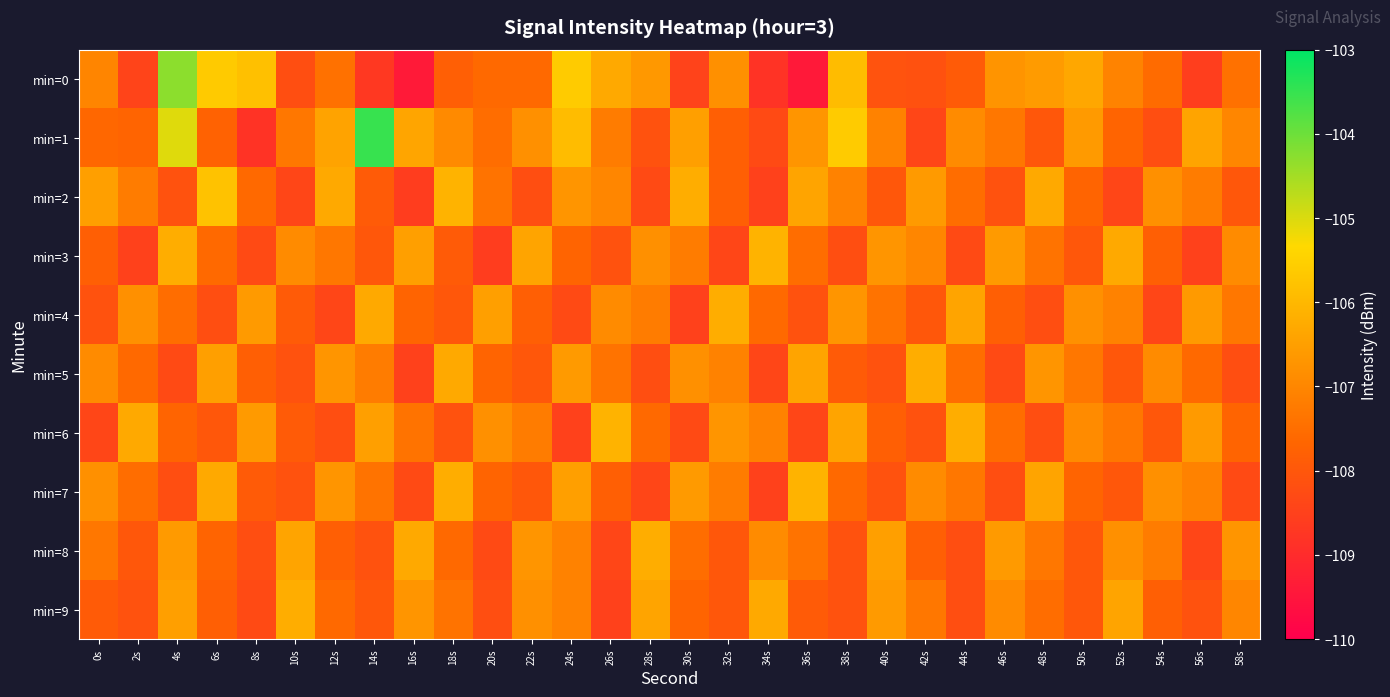

Reading left to right, transcribe all the data shown in this chart.

min=0: 0s=-107.0	2s=-108.4	4s=-104.3	6s=-105.6	8s=-105.8	10s=-108.2	12s=-107.4	14s=-108.7	16s=-109.4	18s=-107.8	20s=-107.6	22s=-107.6	24s=-105.6	26s=-106.3	28s=-106.6	30s=-108.5	32s=-106.8	34s=-108.8	36s=-109.4	38s=-105.9	40s=-108.1	42s=-108.1	44s=-107.9	46s=-106.7	48s=-106.6	50s=-106.3	52s=-107.1	54s=-107.5	56s=-108.6	58s=-107.4
min=1: 0s=-107.6	2s=-107.7	4s=-105.0	6s=-107.7	8s=-108.8	10s=-107.3	12s=-106.4	14s=-103.5	16s=-106.4	18s=-106.9	20s=-107.5	22s=-106.8	24s=-105.9	26s=-107.2	28s=-108.1	30s=-106.5	32s=-107.8	34s=-108.3	36s=-106.7	38s=-105.6	40s=-107.1	42s=-108.4	44s=-106.9	46s=-107.3	48s=-108.0	50s=-106.6	52s=-107.7	54s=-108.2	56s=-106.4	58s=-107.0
min=2: 0s=-106.5	2s=-107.2	4s=-108.1	6s=-105.8	8s=-107.6	10s=-108.4	12s=-106.3	14s=-107.9	16s=-108.6	18s=-106.1	20s=-107.4	22s=-108.2	24s=-106.7	26s=-107.0	28s=-108.3	30s=-106.2	32s=-107.8	34s=-108.5	36s=-106.4	38s=-107.1	40s=-108.0	42s=-106.6	44s=-107.5	46s=-108.1	48s=-106.3	50s=-107.7	52s=-108.4	54s=-106.8	56s=-107.2	58s=-108.0
min=3: 0s=-107.8	2s=-108.5	4s=-106.2	6s=-107.6	8s=-108.3	10s=-106.9	12s=-107.3	14s=-108.0	16s=-106.5	18s=-107.9	20s=-108.6	22s=-106.4	24s=-107.7	26s=-108.1	28s=-106.8	30s=-107.2	32s=-108.4	34s=-106.1	36s=-107.5	38s=-108.2	40s=-106.7	42s=-107.0	44s=-108.3	46s=-106.6	48s=-107.4	50s=-108.0	52s=-106.3	54s=-107.8	56s=-108.5	58s=-106.9
min=4: 0s=-108.1	2s=-106.8	4s=-107.5	6s=-108.2	8s=-106.6	10s=-107.9	12s=-108.4	14s=-106.3	16s=-107.7	18s=-108.0	20s=-106.5	22s=-107.8	24s=-108.3	26s=-106.9	28s=-107.2	30s=-108.5	32s=-106.2	34s=-107.6	36s=-108.1	38s=-106.7	40s=-107.4	42s=-108.0	44s=-106.4	46s=-107.8	48s=-108.2	50s=-106.8	52s=-107.1	54s=-108.4	56s=-106.6	58s=-107.3
min=5: 0s=-106.9	2s=-107.6	4s=-108.3	6s=-106.5	8s=-107.8	10s=-108.1	12s=-106.7	14s=-107.2	16s=-108.5	18s=-106.3	20s=-107.7	22s=-108.0	24s=-106.6	26s=-107.4	28s=-108.2	30s=-106.8	32s=-107.1	34s=-108.4	36s=-106.4	38s=-107.9	40s=-108.1	42s=-106.2	44s=-107.5	46s=-108.3	48s=-106.7	50s=-107.3	52s=-108.0	54s=-106.9	56s=-107.6	58s=-108.2
min=6: 0s=-108.4	2s=-106.3	4s=-107.7	6s=-108.0	8s=-106.6	10s=-107.9	12s=-108.2	14s=-106.5	16s=-107.4	18s=-108.1	20s=-106.8	22s=-107.2	24s=-108.5	26s=-106.1	28s=-107.6	30s=-108.3	32s=-106.7	34s=-107.1	36s=-108.4	38s=-106.4	40s=-107.8	42s=-108.1	44s=-106.2	46s=-107.5	48s=-108.2	50s=-106.9	52s=-107.3	54s=-108.0	56s=-106.6	58s=-107.7
min=7: 0s=-106.8	2s=-107.5	4s=-108.2	6s=-106.3	8s=-107.9	10s=-108.1	12s=-106.7	14s=-107.4	16s=-108.3	18s=-106.2	20s=-107.7	22s=-108.0	24s=-106.5	26s=-107.8	28s=-108.4	30s=-106.6	32s=-107.2	34s=-108.5	36s=-106.1	38s=-107.6	40s=-108.1	42s=-106.9	44s=-107.3	46s=-108.2	48s=-106.4	50s=-107.7	52s=-108.0	54s=-106.8	56s=-107.1	58s=-108.3
min=8: 0s=-107.3	2s=-108.0	4s=-106.6	6s=-107.7	8s=-108.2	10s=-106.4	12s=-107.8	14s=-108.1	16s=-106.3	18s=-107.6	20s=-108.3	22s=-106.7	24s=-107.1	26s=-108.4	28s=-106.2	30s=-107.5	32s=-108.0	34s=-106.9	36s=-107.4	38s=-108.1	40s=-106.5	42s=-107.8	44s=-108.2	46s=-106.6	48s=-107.3	50s=-108.0	52s=-106.8	54s=-107.2	56s=-108.4	58s=-106.7
min=9: 0s=-107.9	2s=-108.1	4s=-106.5	6s=-107.8	8s=-108.3	10s=-106.2	12s=-107.6	14s=-108.0	16s=-106.7	18s=-107.4	20s=-108.2	22s=-106.8	24s=-107.1	26s=-108.5	28s=-106.4	30s=-107.7	32s=-108.0	34s=-106.3	36s=-107.9	38s=-108.1	40s=-106.6	42s=-107.3	44s=-108.2	46s=-106.9	48s=-107.5	50s=-108.0	52s=-106.4	54s=-107.8	56s=-108.1	58s=-107.0